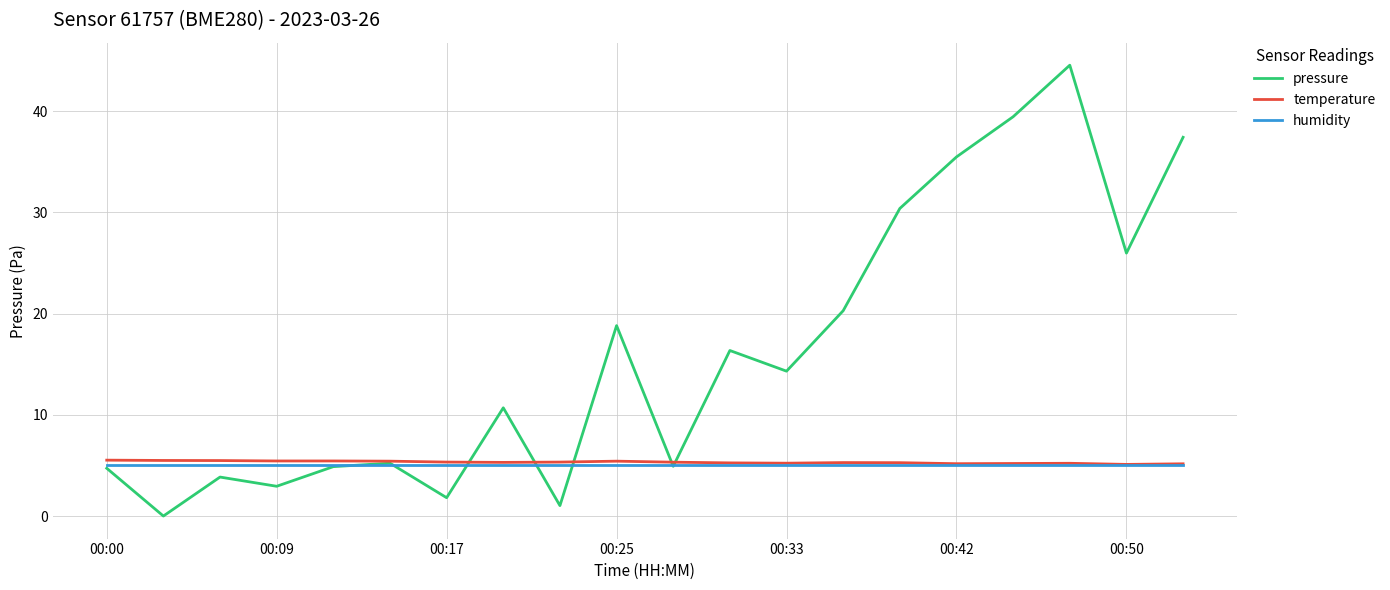

Which series has the largest range (max minus min)?

pressure